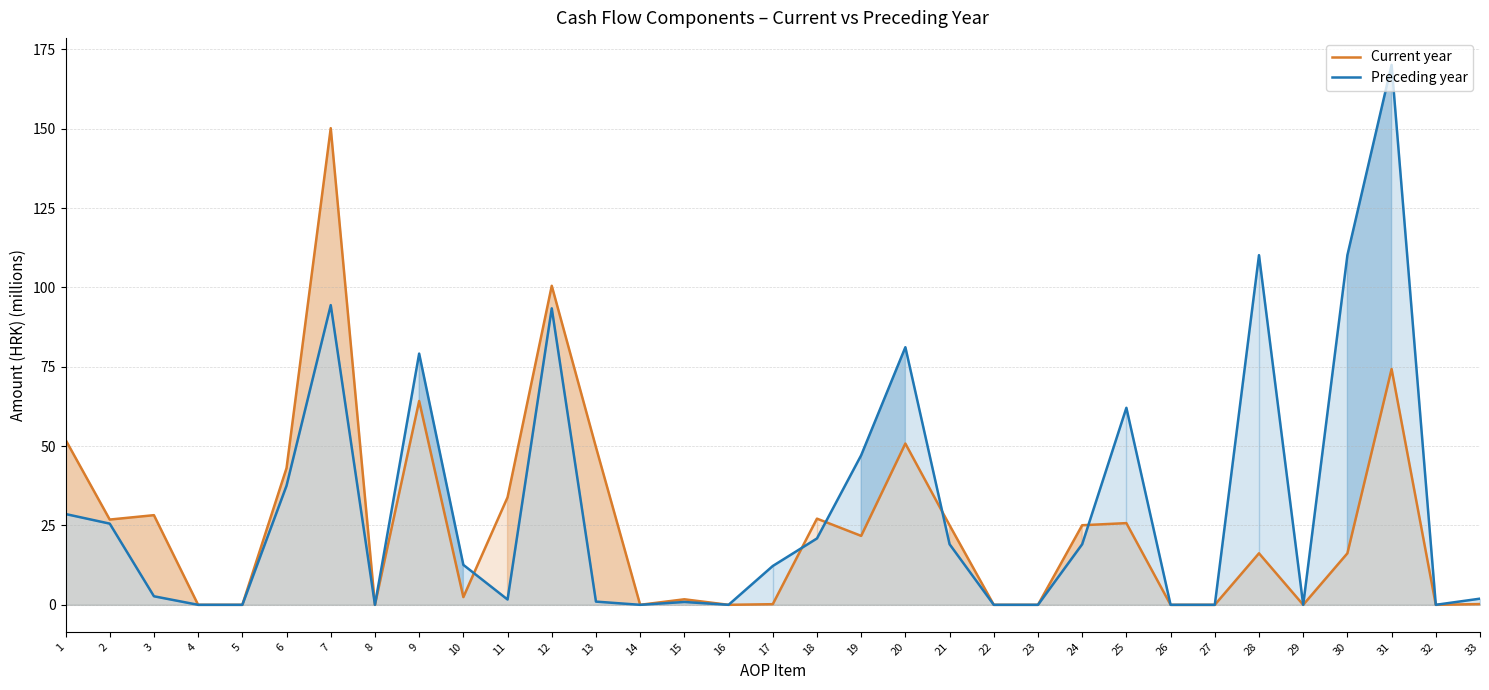

How many times do Preceding year and Current year cross each other?

5